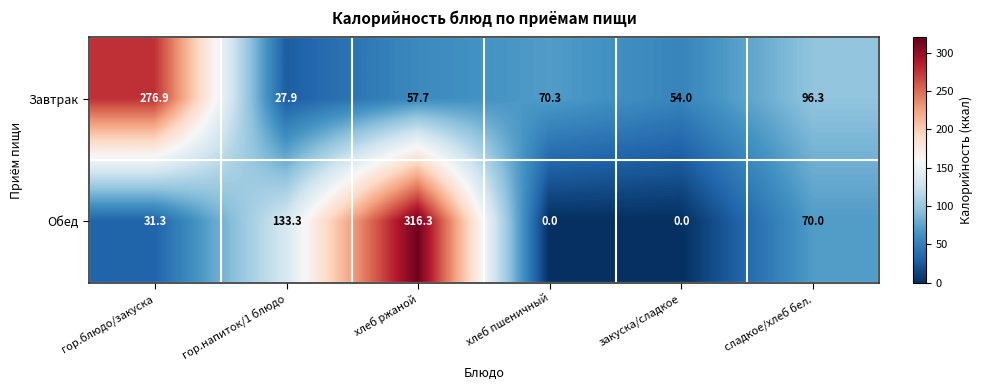

How many series are shown in this chart?

2